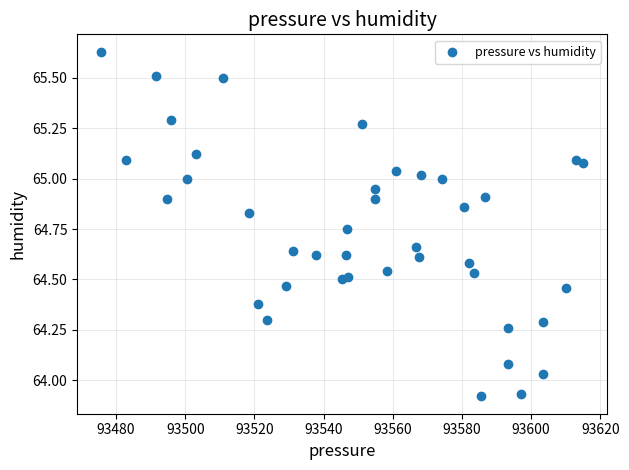

What is the range of Y values (max minus min)?

1.7